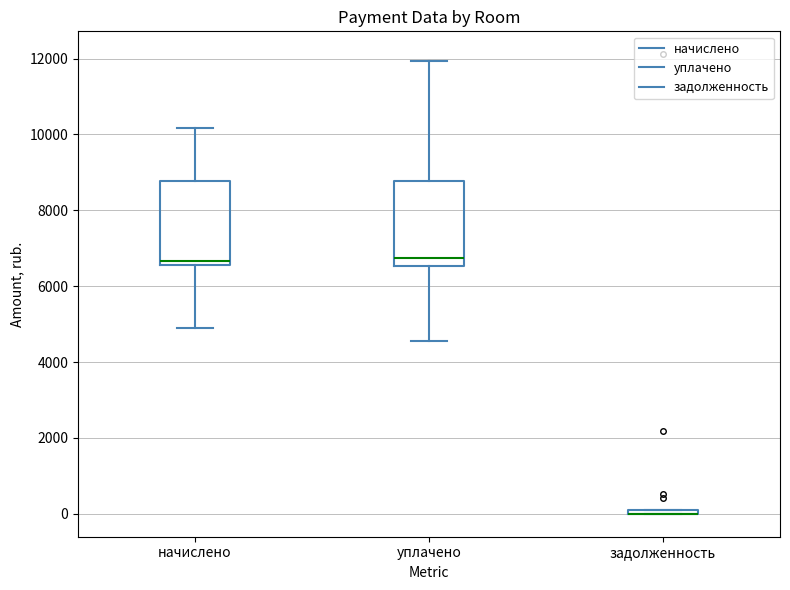

Where is the lower edge of the box for задолженность on the y-axis? The values are not printed on the chart, so give them approximately, as read against the axis.

0